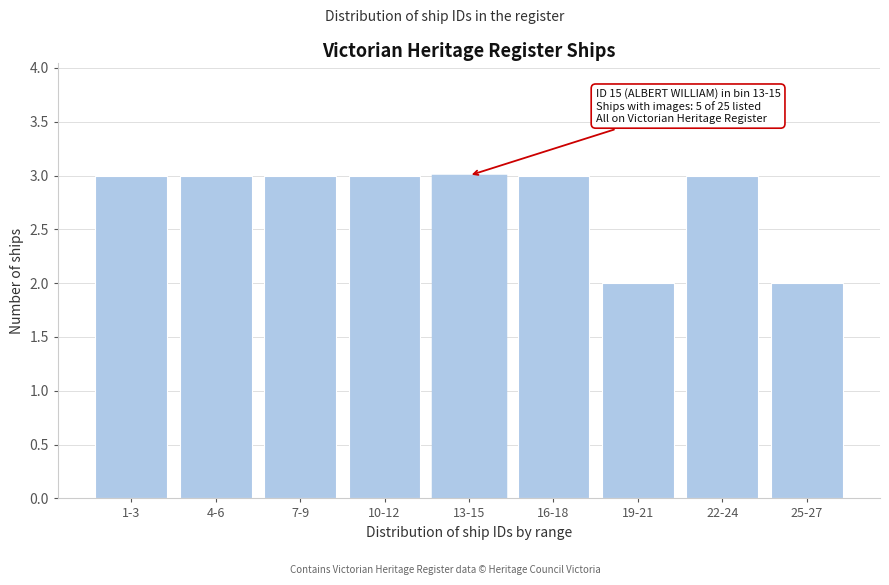

Reading left to right, transcribe all the data shown in this chart.

1-3=3	4-6=3	7-9=3	10-12=3	13-15=3	16-18=3	19-21=2	22-24=3	25-27=2